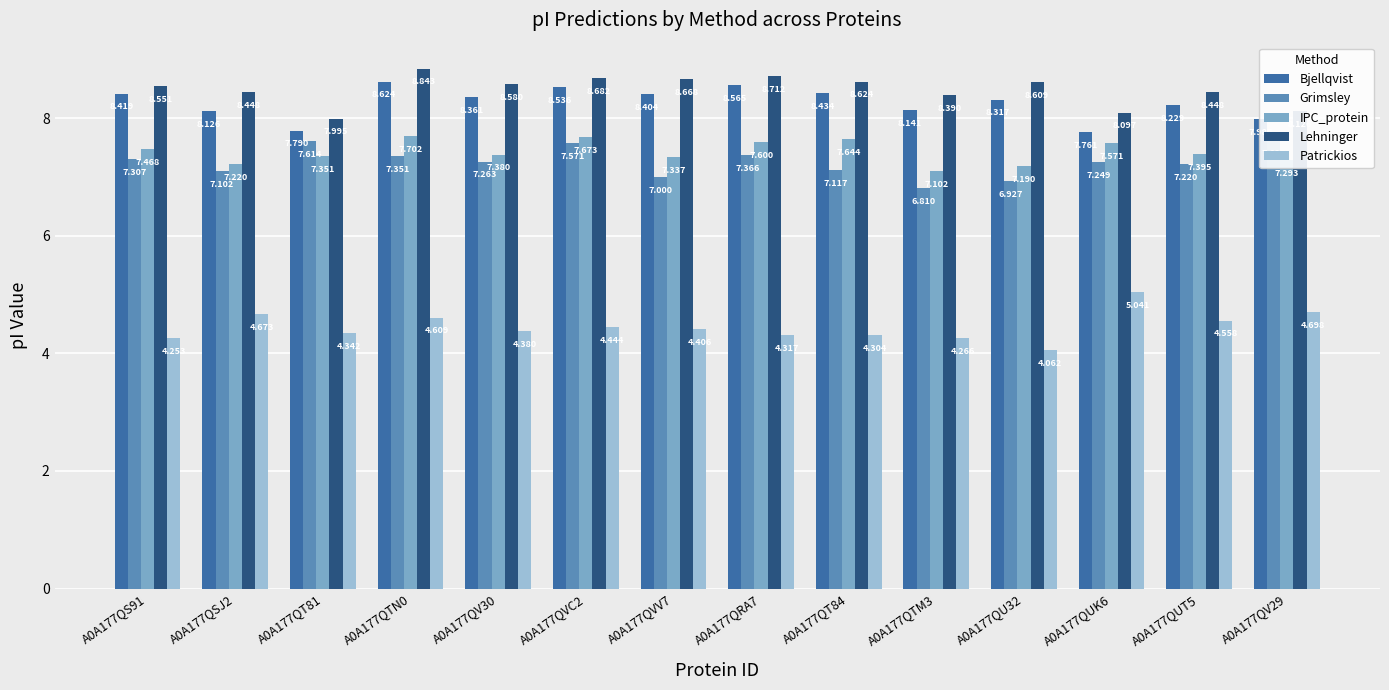

At A0A177QV30, list the series in order from largest to smallest.

Lehninger, Bjellqvist, IPC_protein, Grimsley, Patrickios